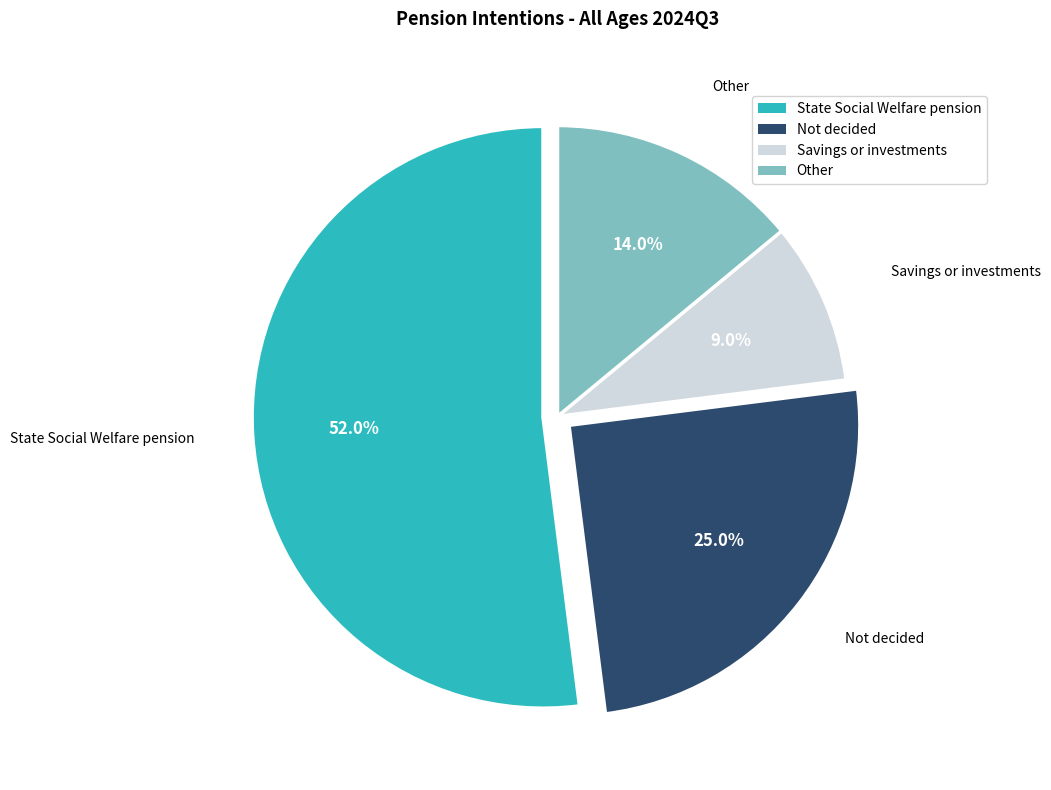

Is the sum of Not decided and State Social Welfare pension greater than half?

Yes